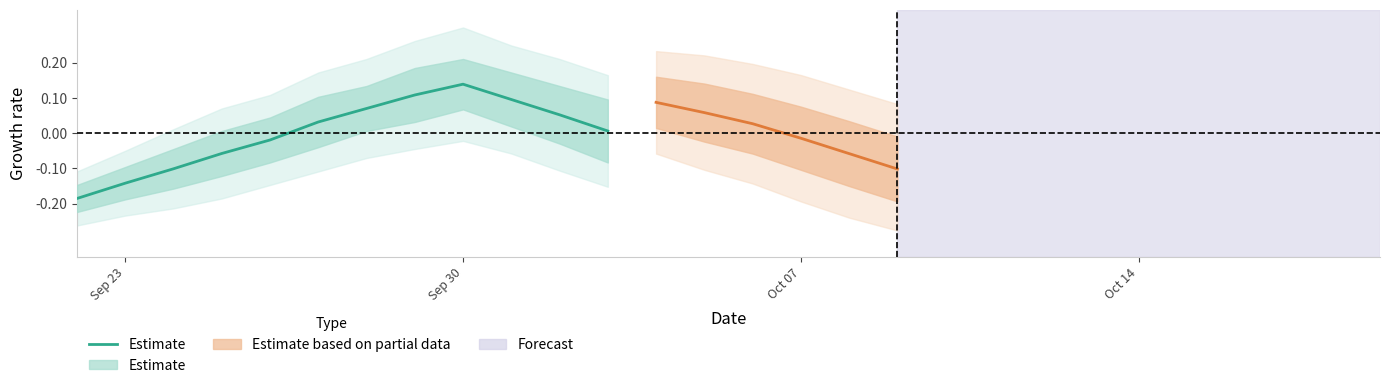

How many positive values are there?

7